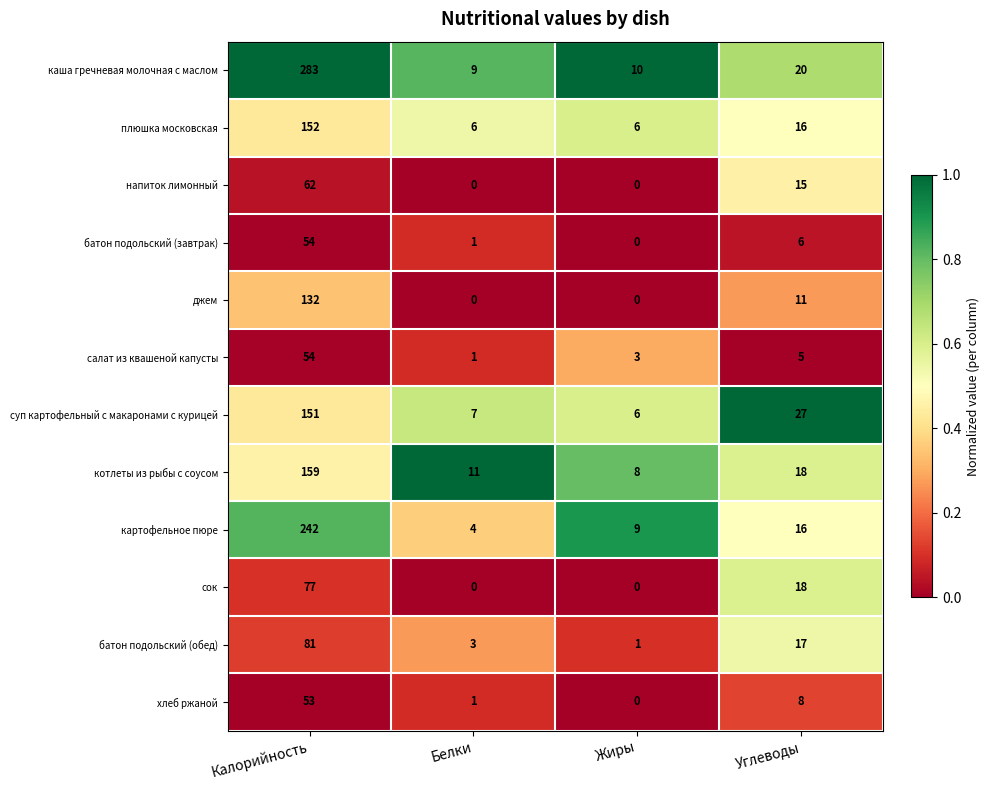

At which label does батон подольский (завтрак) reach its minimum?

Жиры